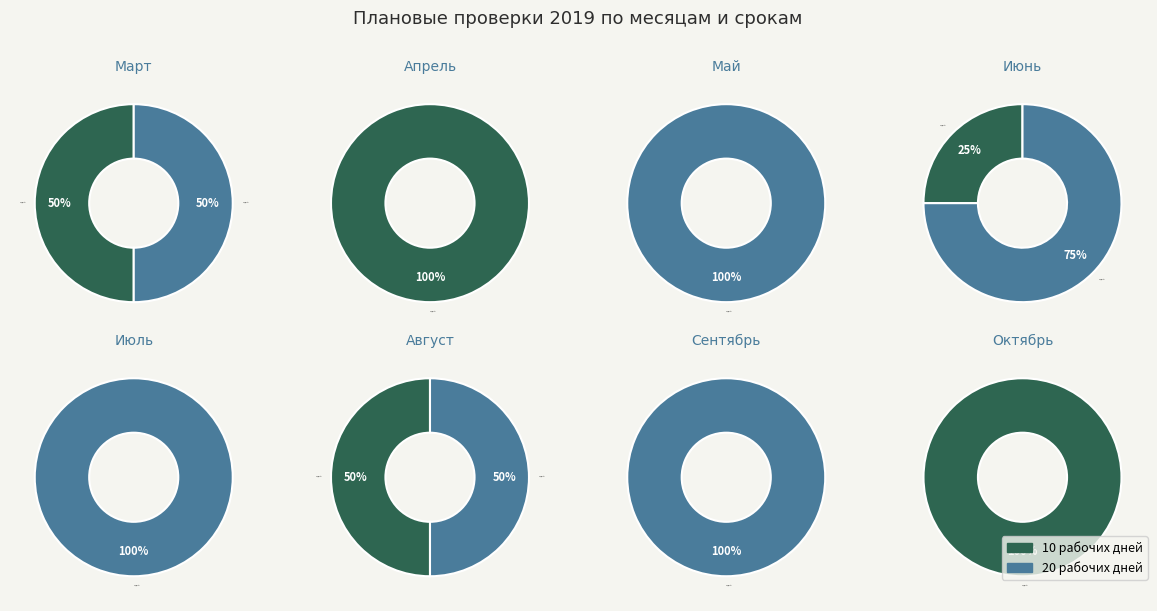

True or false: Март accounts for 14% of the total.

False